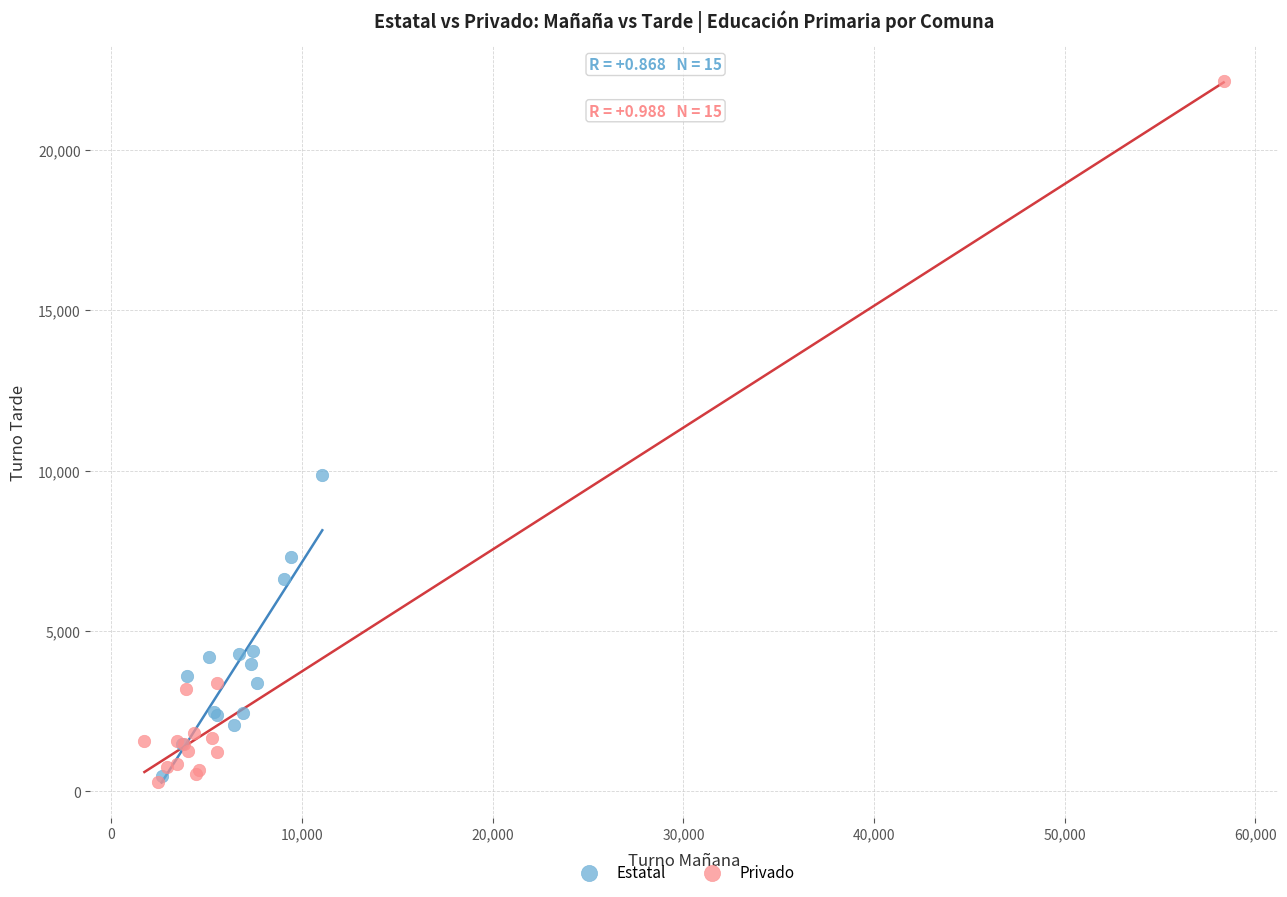

Which series reaches the maximum Y coordinate?

Privado